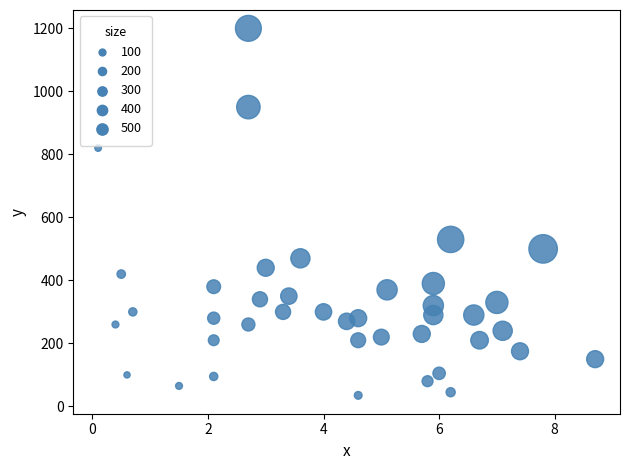

What is the range of Y values (max minus min)?

1165